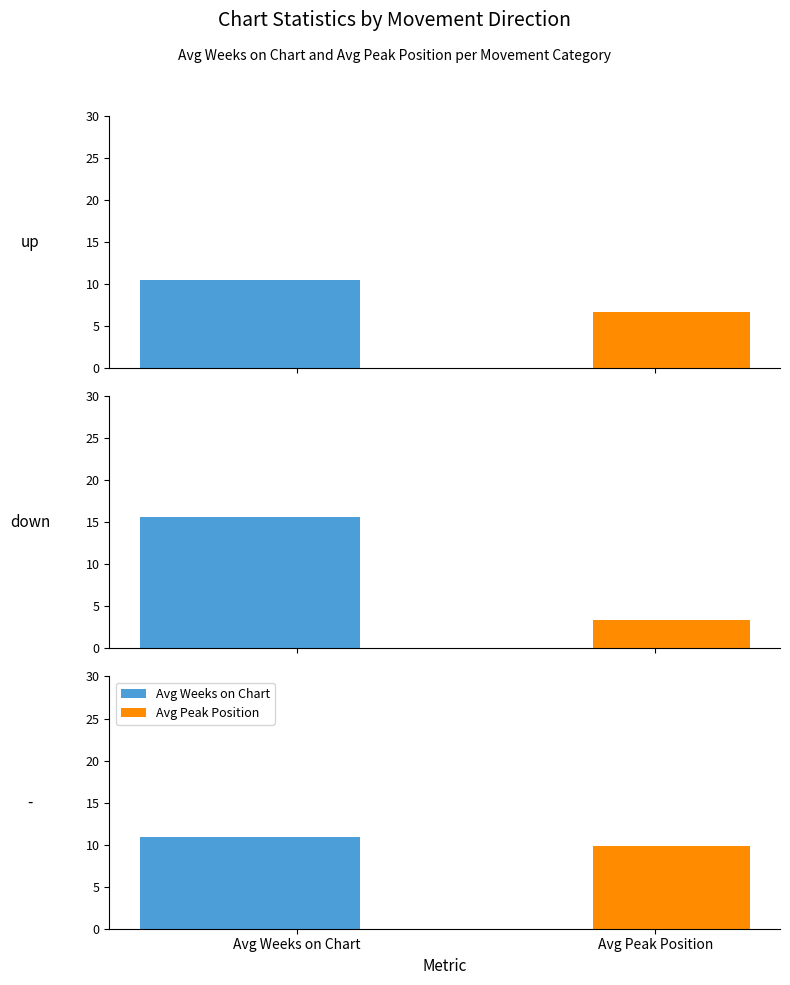

Which has a higher value, up or -?

-